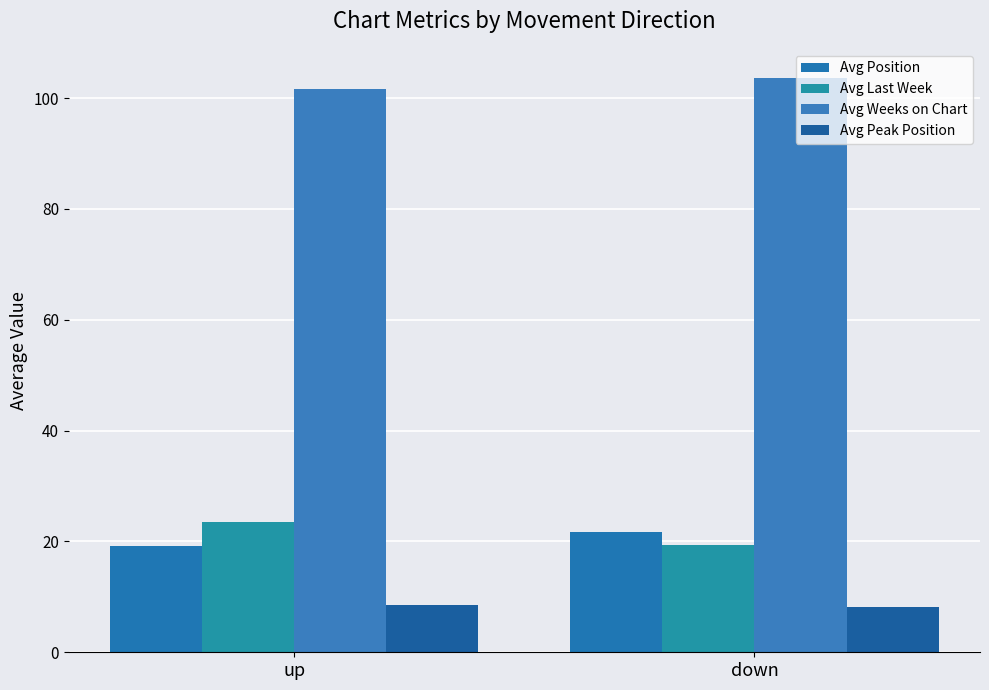

How many data points in Avg Weeks on Chart are above 103?

1